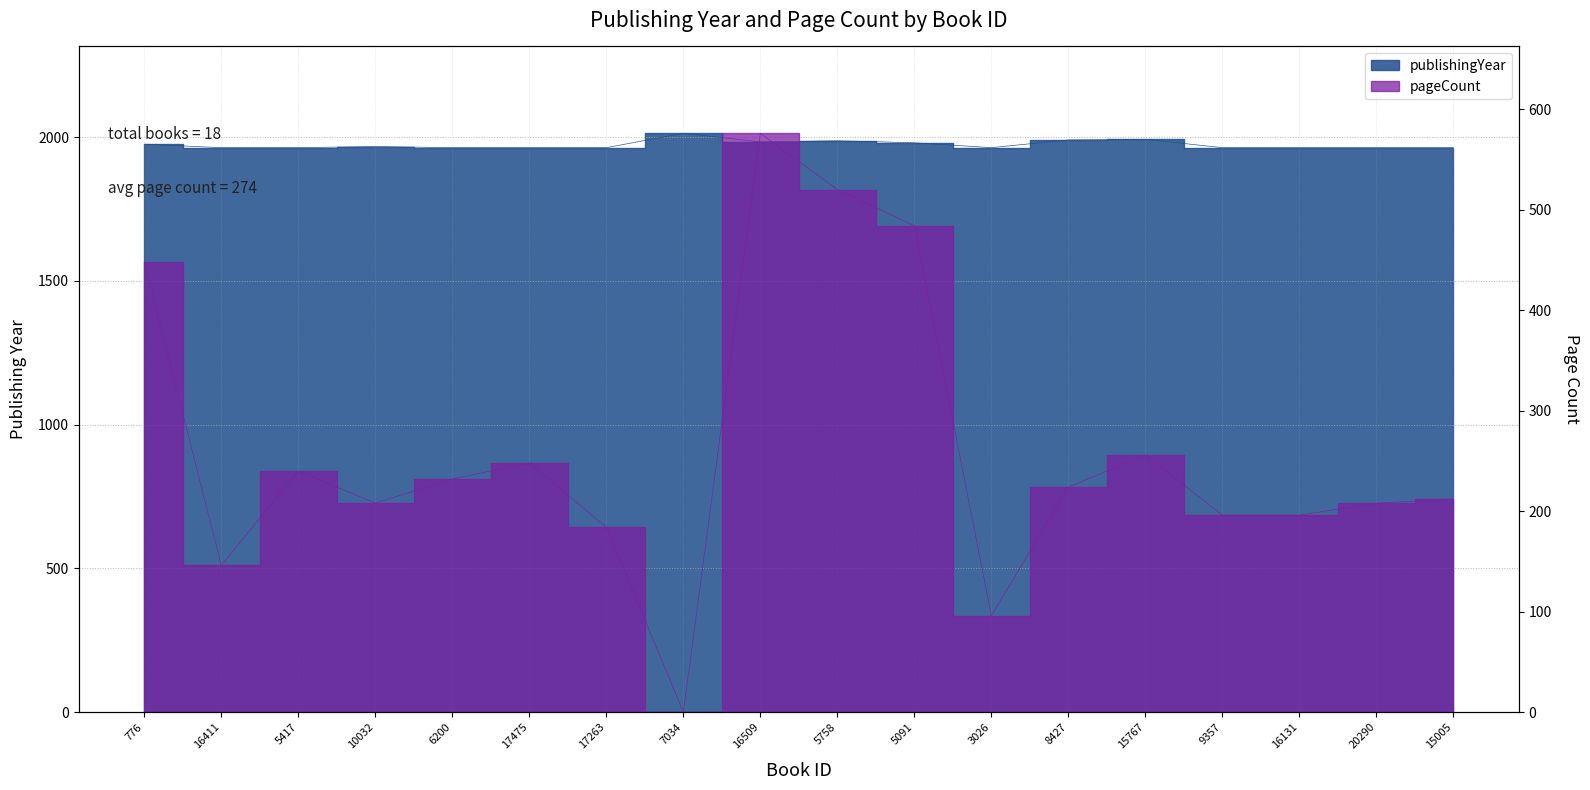

Is it true that pageCount equals -173 at 7034?

False